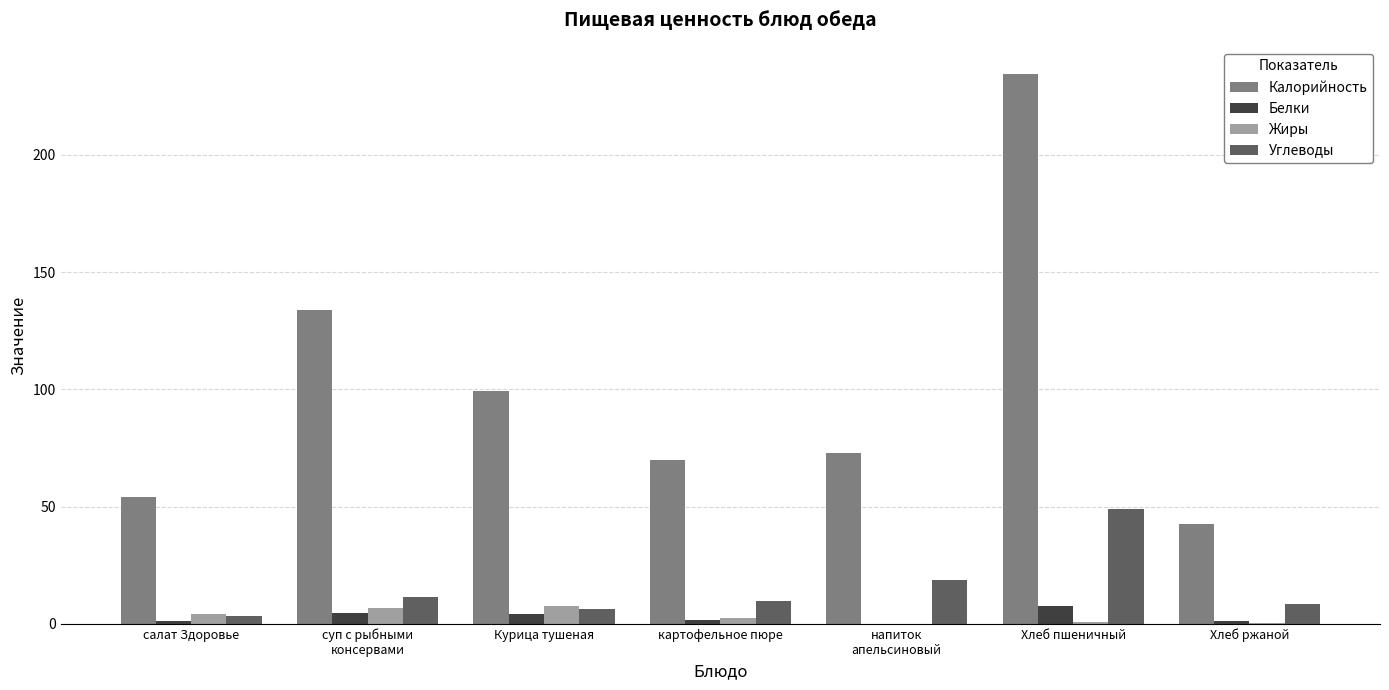

What is the sum of all Калорийность values?

707.1